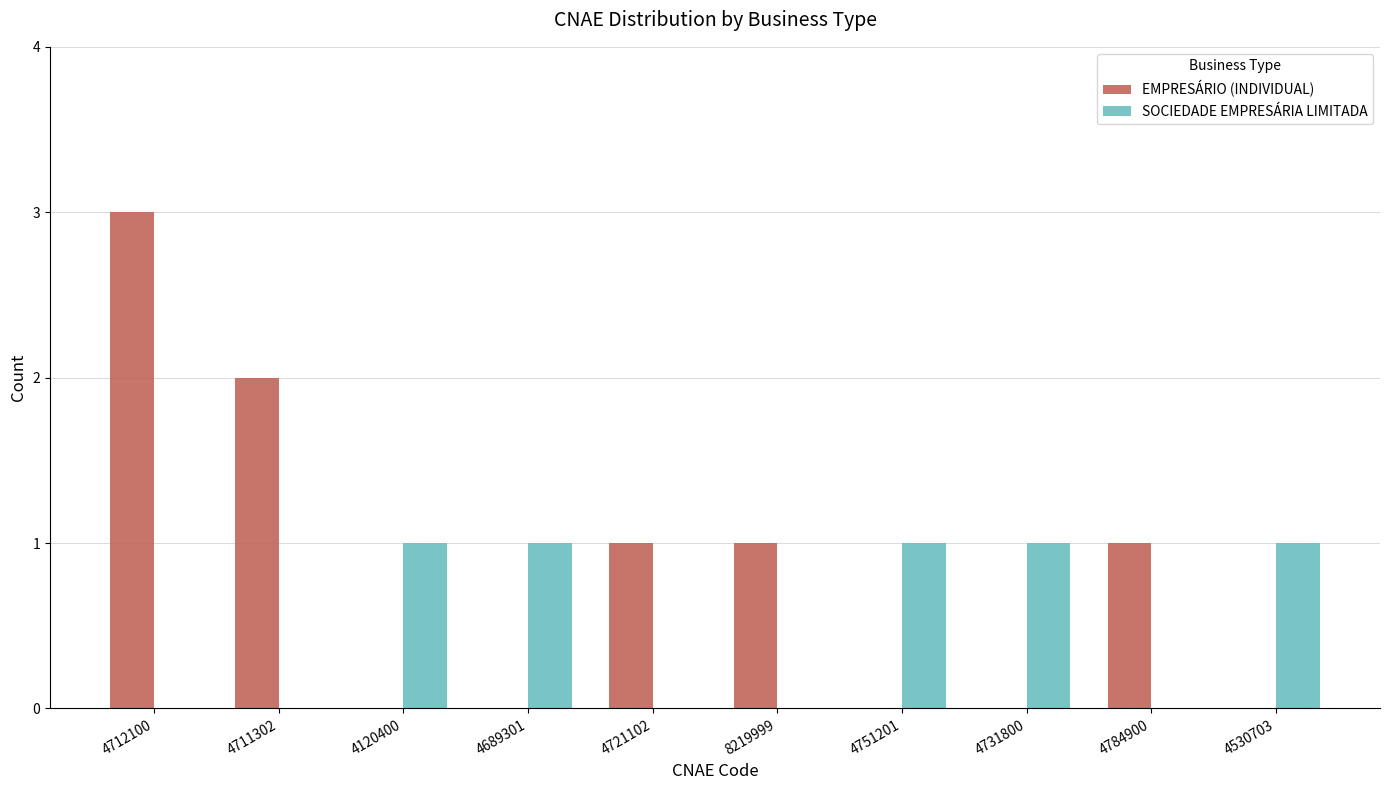

What is the highest value of the SOCIEDADE EMPRESÁRIA LIMITADA series?

1